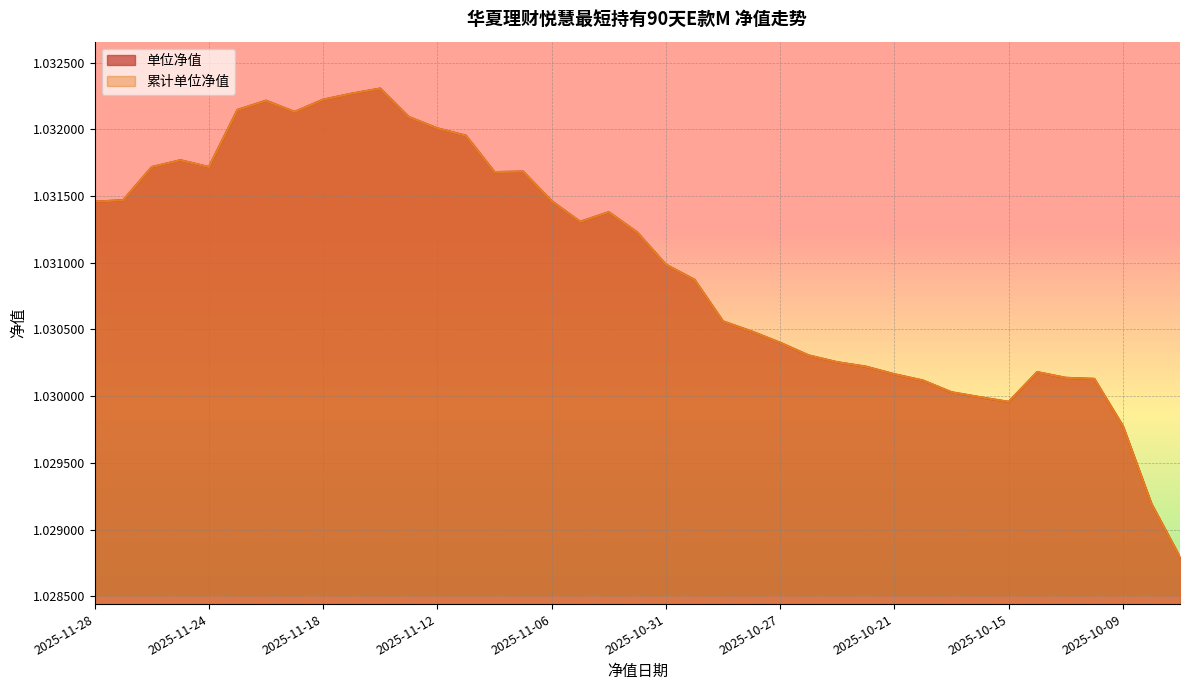

True or false: 累计单位净值 and 单位净值 cross at least once.

False